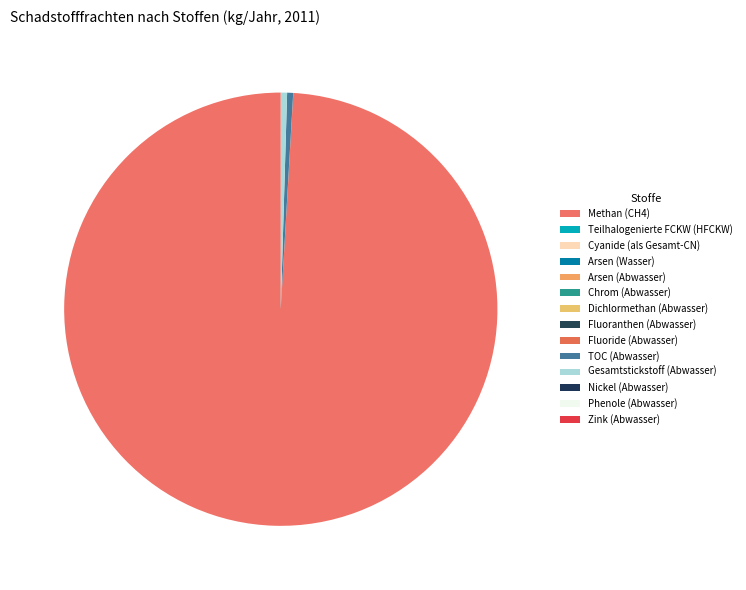

Between Teilhalogenierte FCKW (HFCKW) and Arsen (Wasser), which is larger?

Teilhalogenierte FCKW (HFCKW)